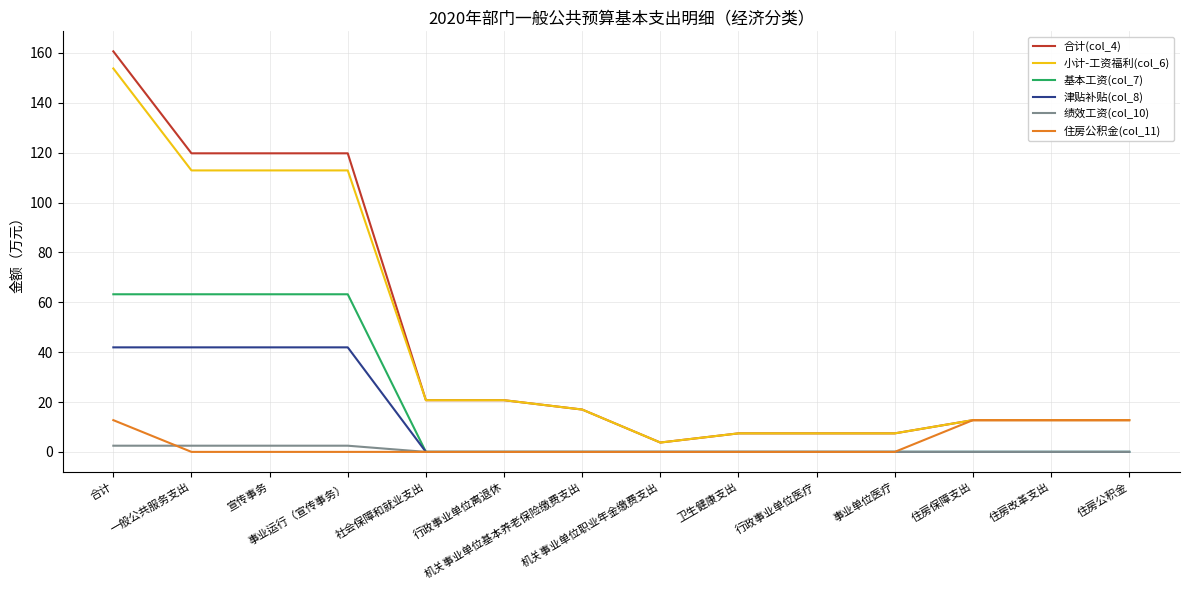

Is the value of 基本工资(col_7) at 一般公共服务支出 greater than the value of 小计-工资福利(col_6) at 宣传事务?

No